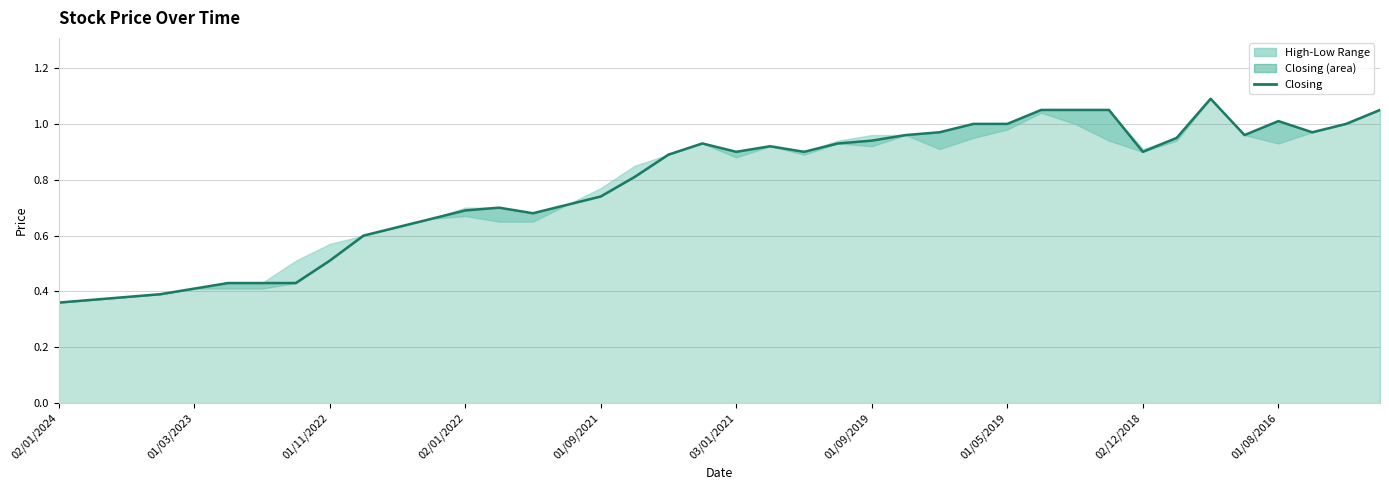

What is the sum of all values?

31.4